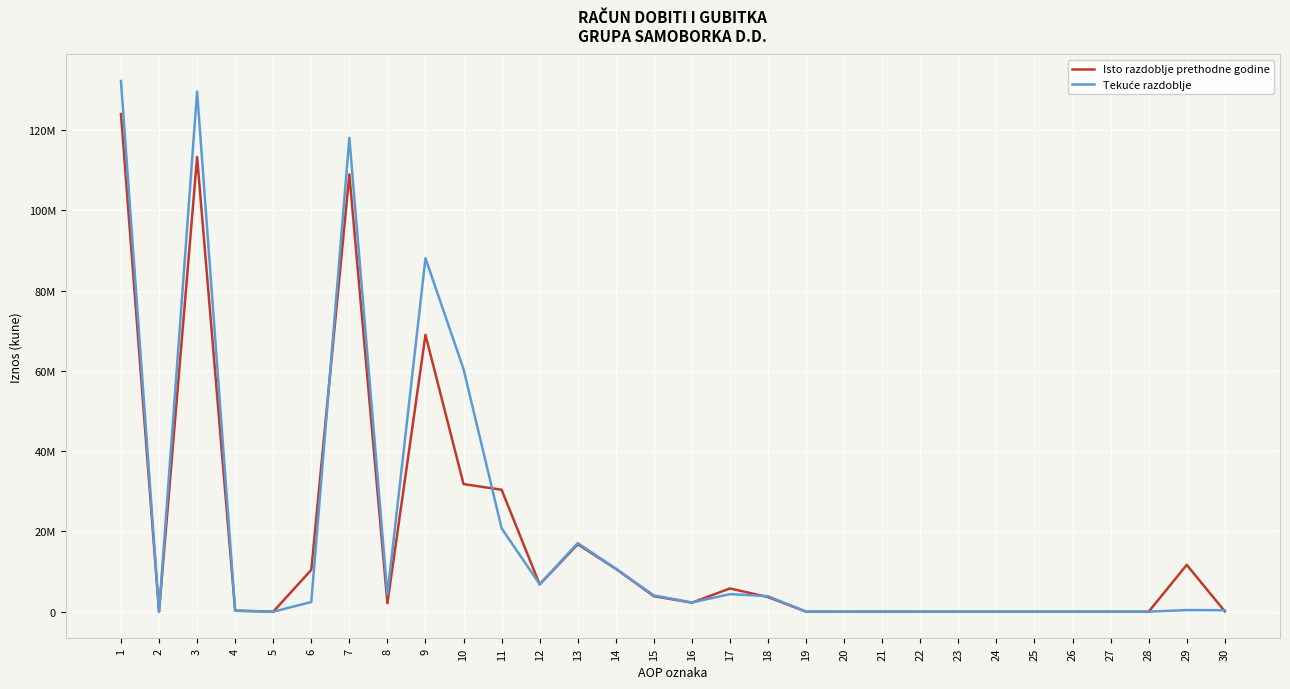

Where is Isto razdoblje prethodne godine nearest to the value 61982124?

9